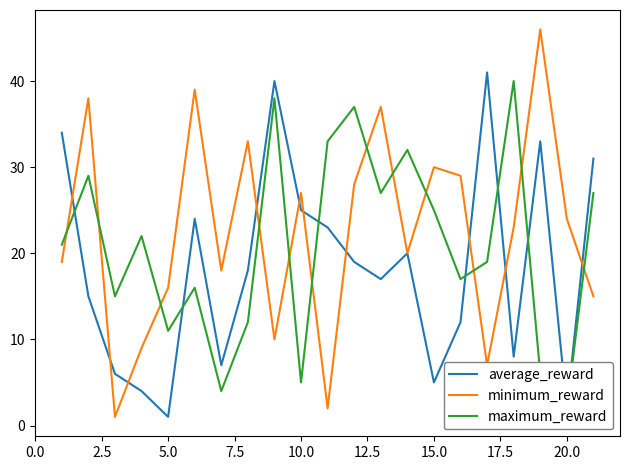

What is the maximum value for minimum_reward?

46